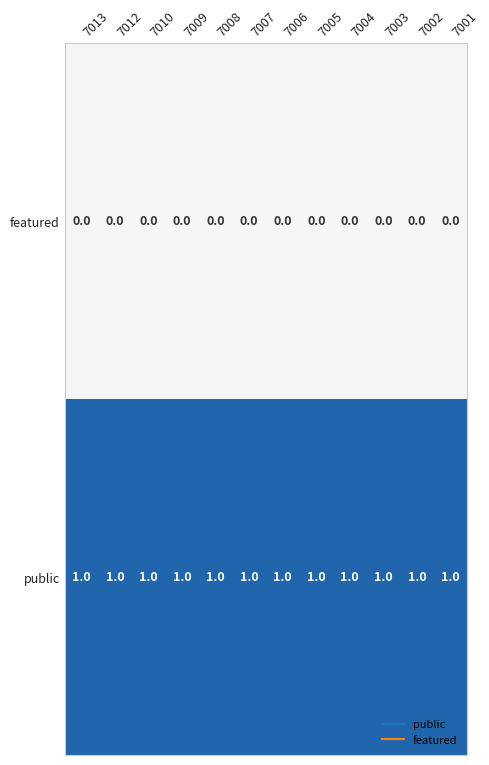

Rank the series by their average value, from highest to lowest.

public, featured